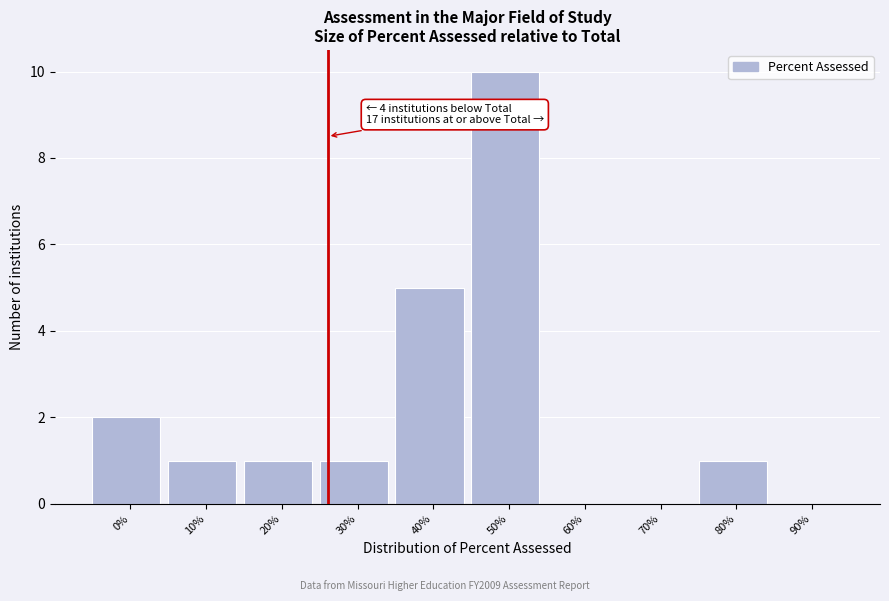

Reading left to right, transcribe all the data shown in this chart.

0%=2	10%=1	20%=1	30%=1	40%=5	50%=10	60%=0	70%=0	80%=1	90%=0